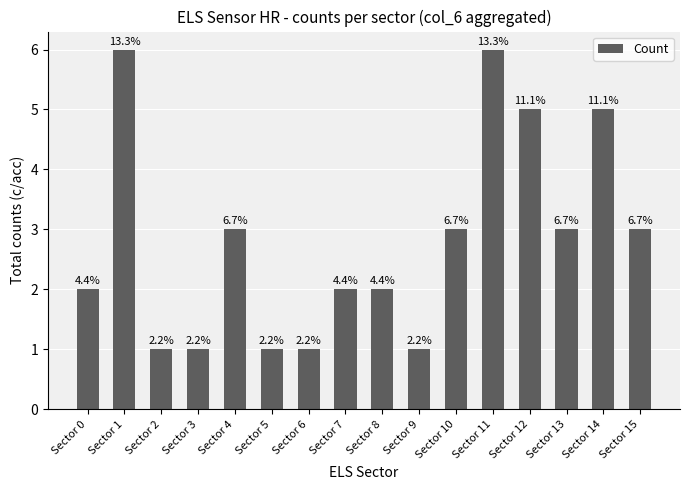

Is it true that the value at Sector 2 is 1?

True